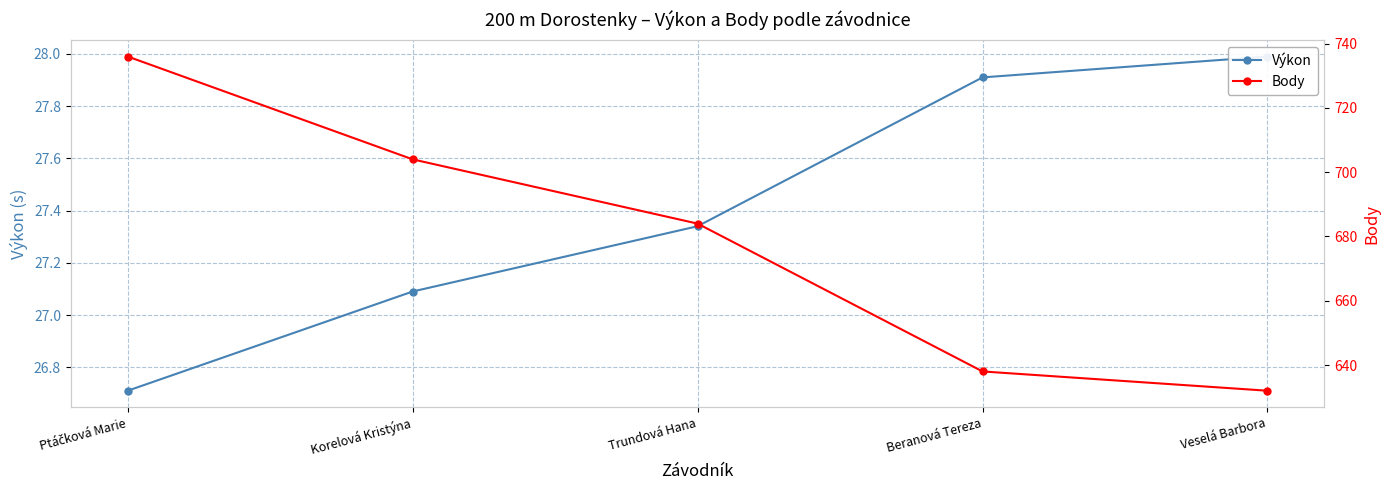

At which category does the chart reach its peak across all series?

Ptáčková Marie